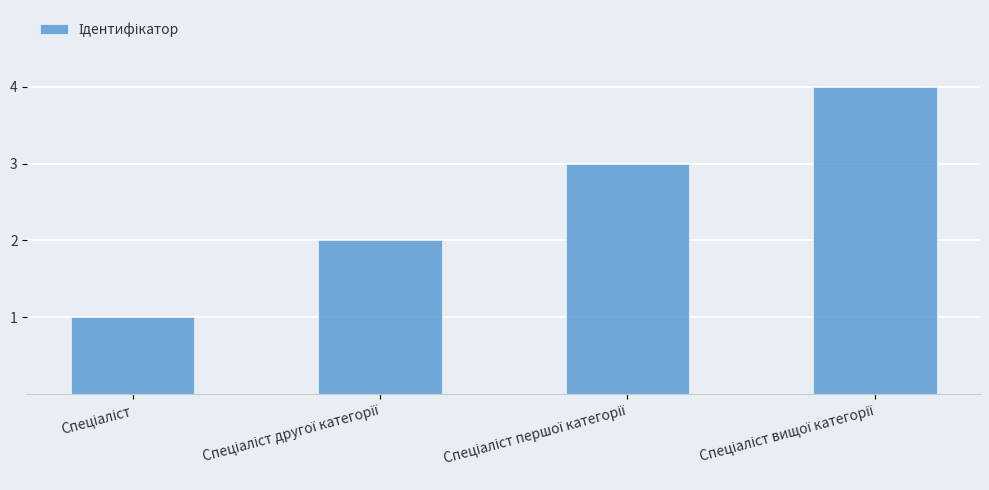

What is the difference between the maximum and minimum values?

3